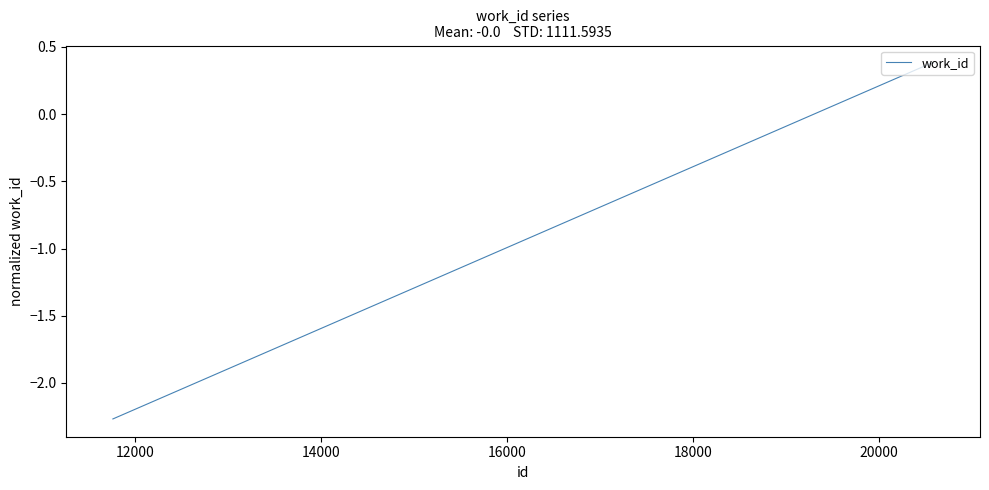

How many values are between 0 and 1?

6